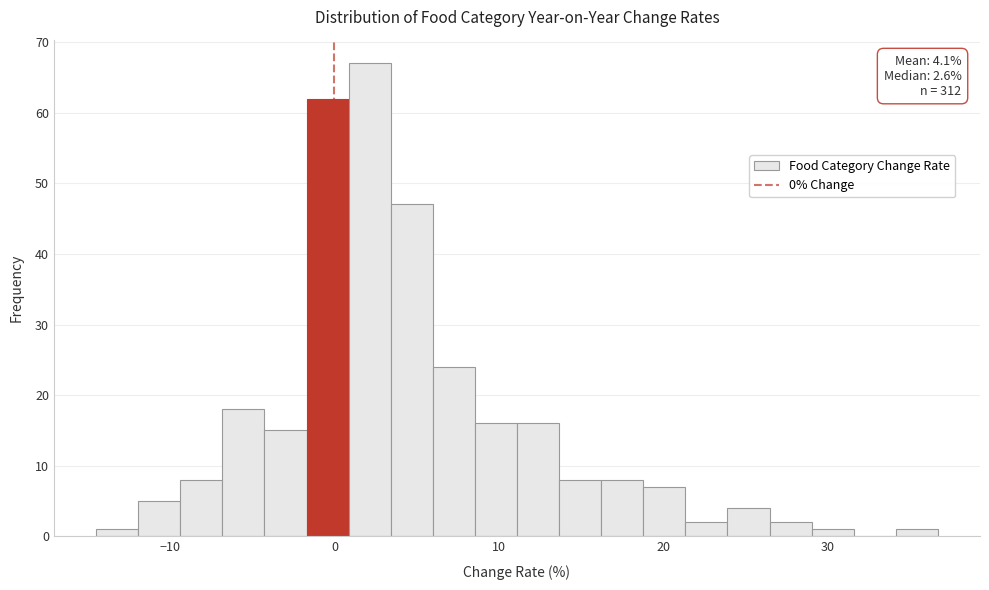

Around what value on the x-axis is the tallest bar? Give the approximate position of its centre, as read against the axis.

2